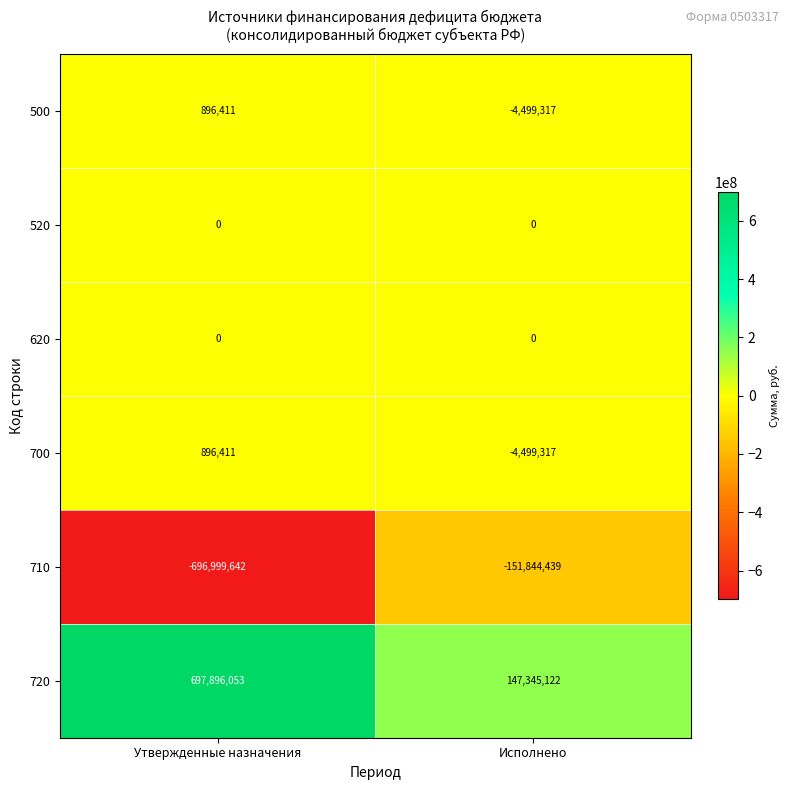

Reading right to left, extract all data points from this chart.

500: -4499317	896411
520: 0	0
620: 0	0
700: -4499317	896411
710: -151844439	-696999642
720: 147345122	697896053